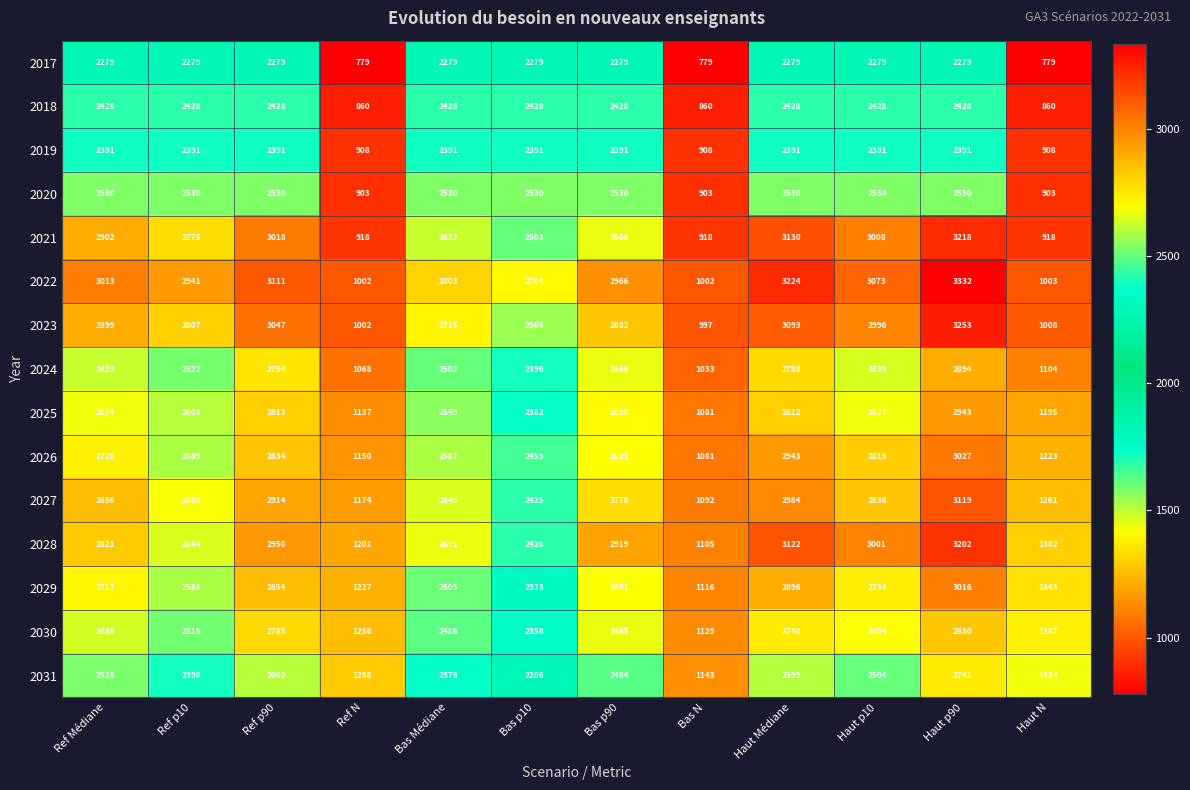

At which category does the chart reach its peak across all series?

Haut p90